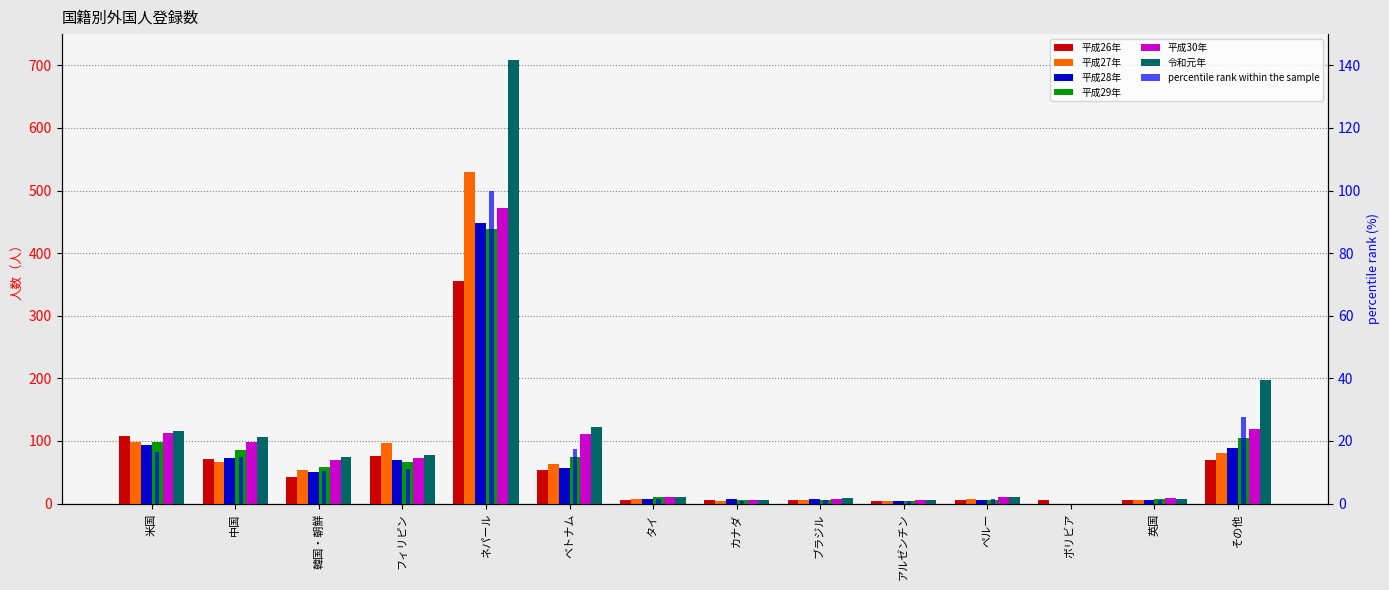

How many data points in 平成29年 are above 59?

6